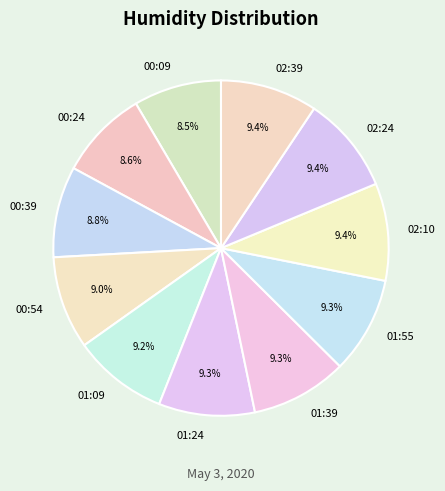

The 01:24 slice represents 9% of the pie. True or false?

True